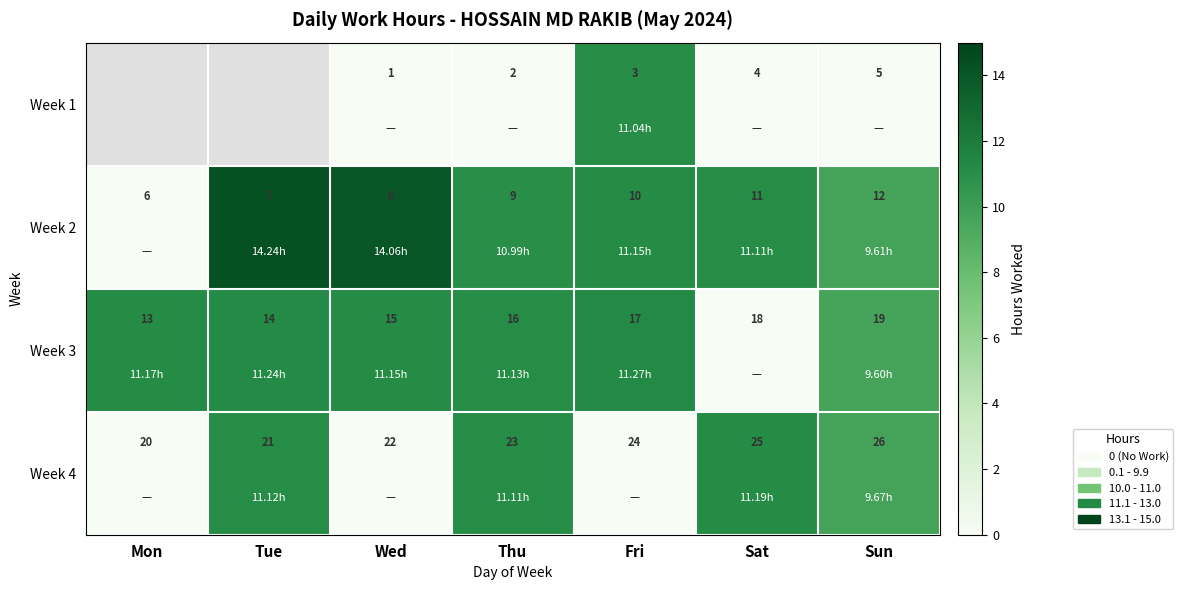

At which category is the sum across all series the highest?

Fri